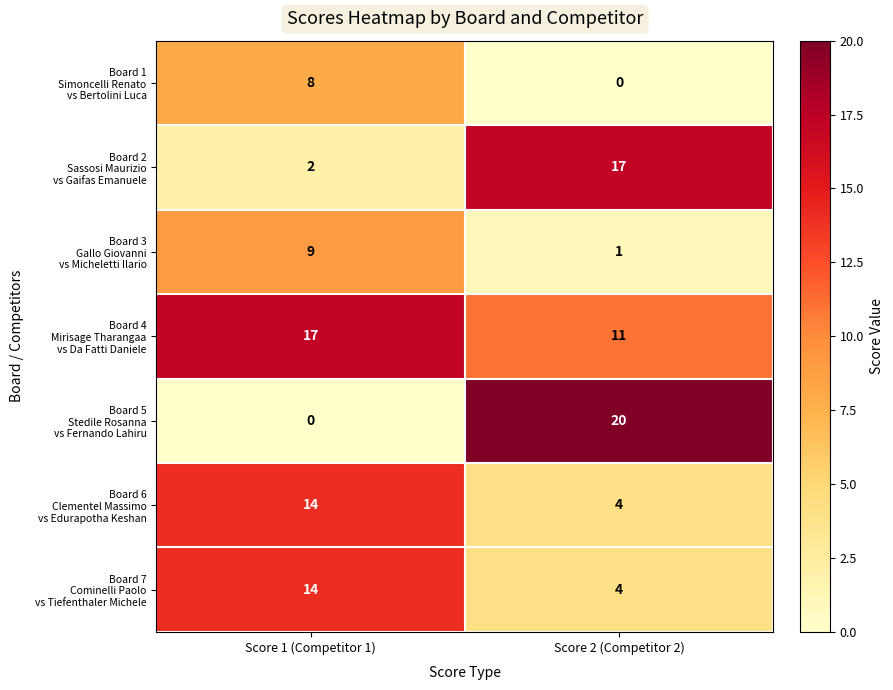

What is the total value across all series at Score 1 (Competitor 1)?

64